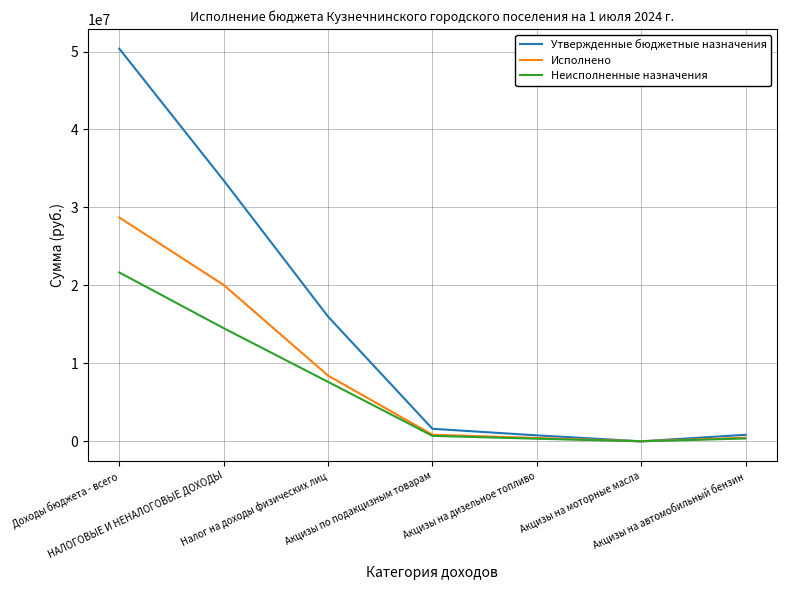

At НАЛОГОВЫЕ И НЕНАЛОГОВЫЕ ДОХОДЫ, list the series in order from largest to smallest.

Утвержденные бюджетные назначения, Исполнено, Неисполненные назначения